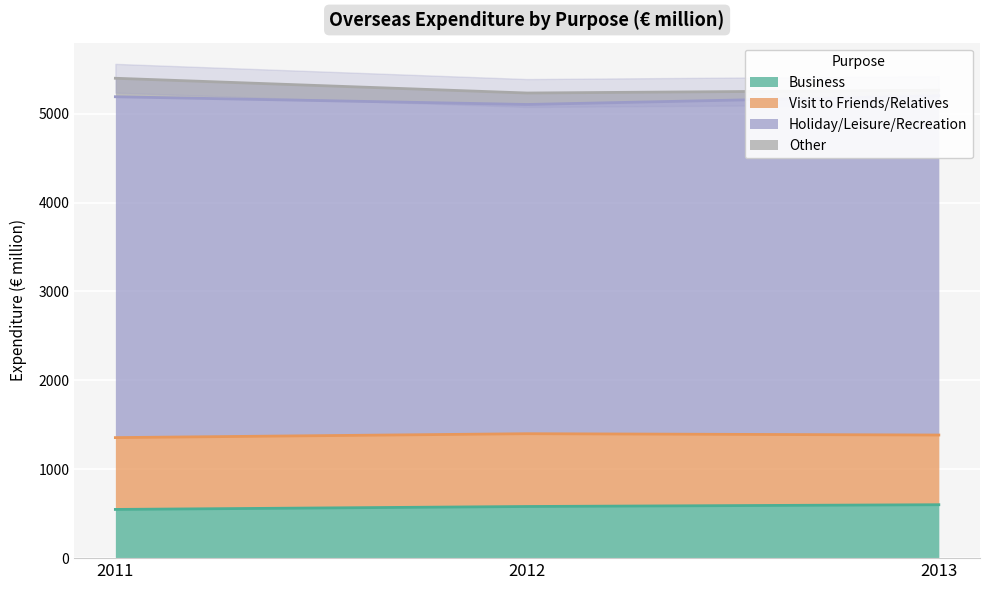

The value of Visit to Friends/Relatives at 2011 is 808. True or false?

True